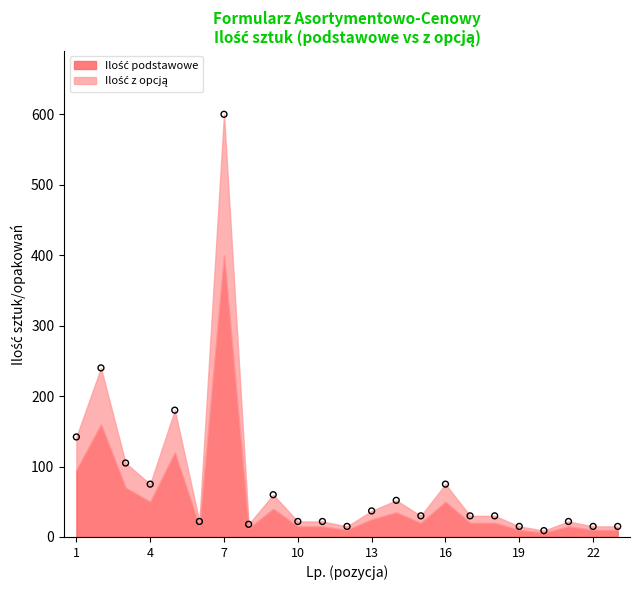

What is the range of Y values (max minus min)?

591